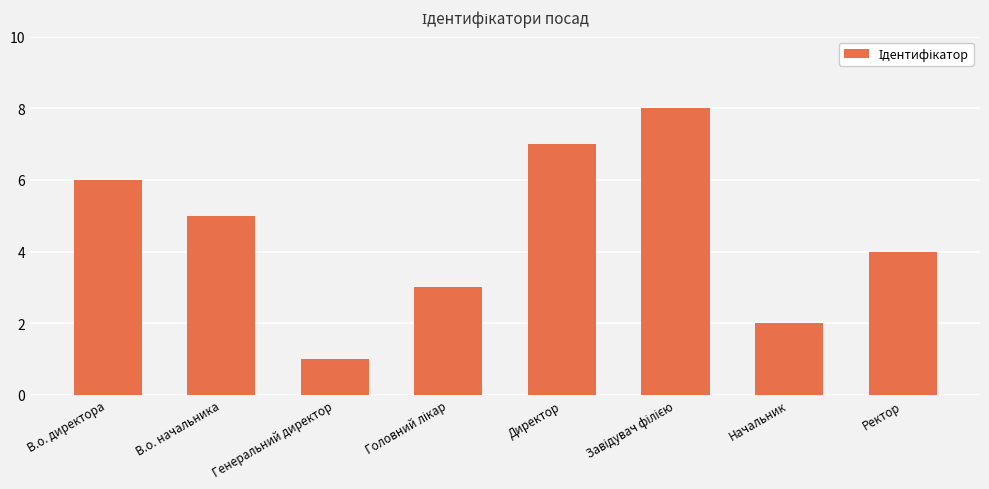

Reading left to right, list all the values displayed in this chart.

6	5	1	3	7	8	2	4